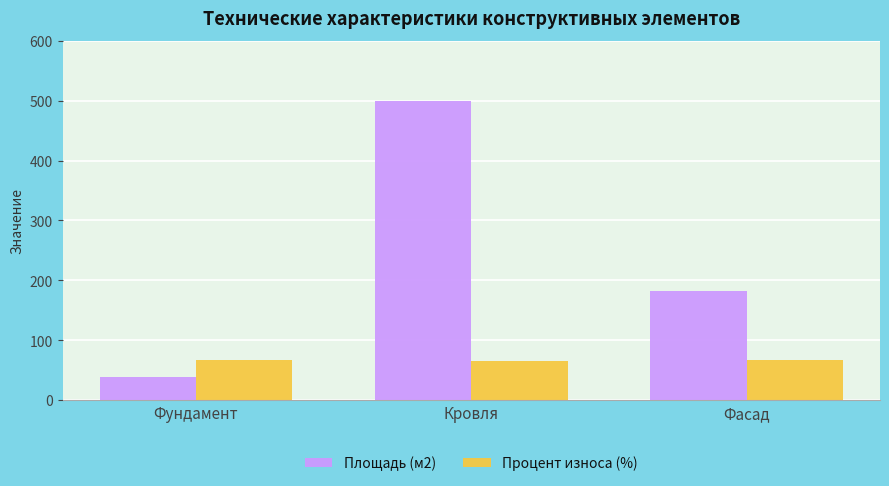

What is the label of the 2nd bar from the right?

Кровля